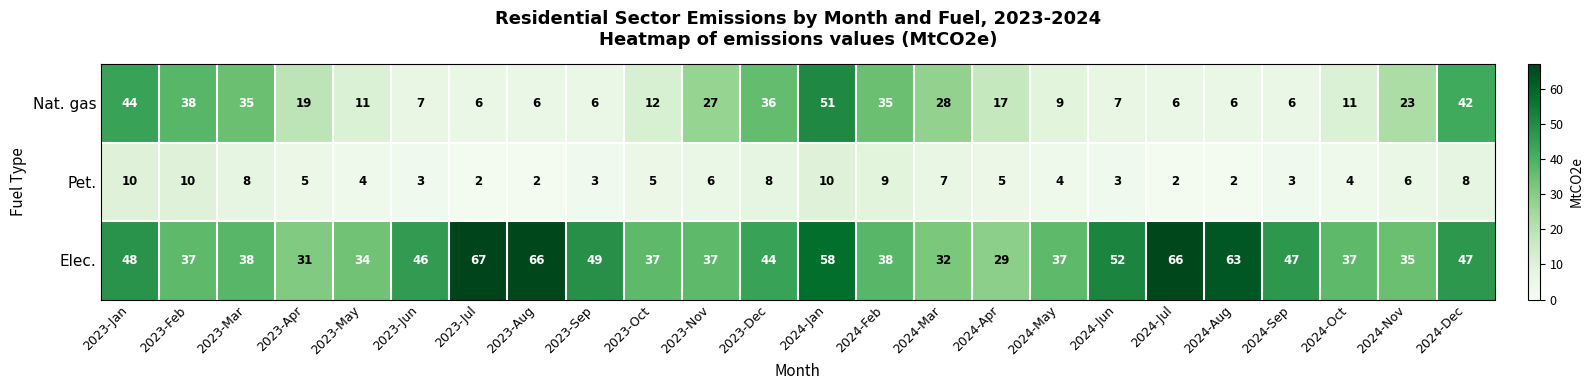

What is the spread (max minus min) of values at 2024-Jul?

64